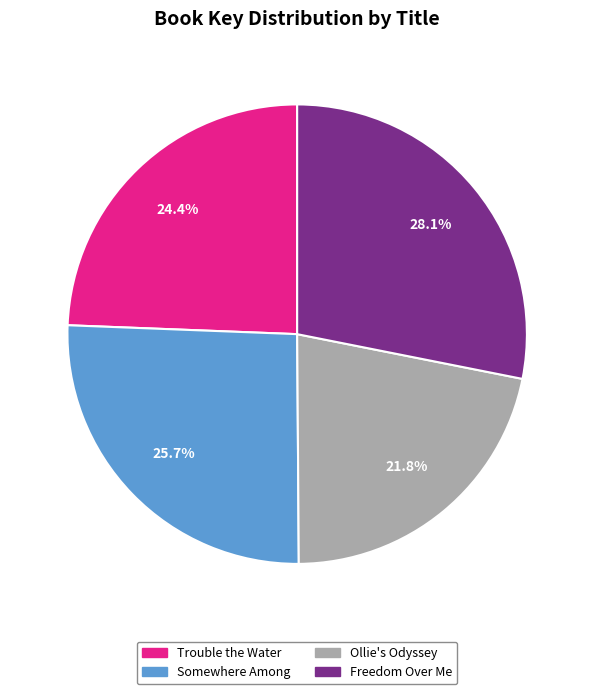

The Somewhere Among slice represents 26% of the pie. True or false?

True